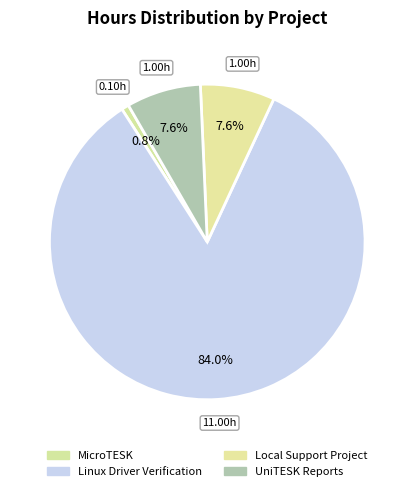

How many slices are in this pie chart?

4